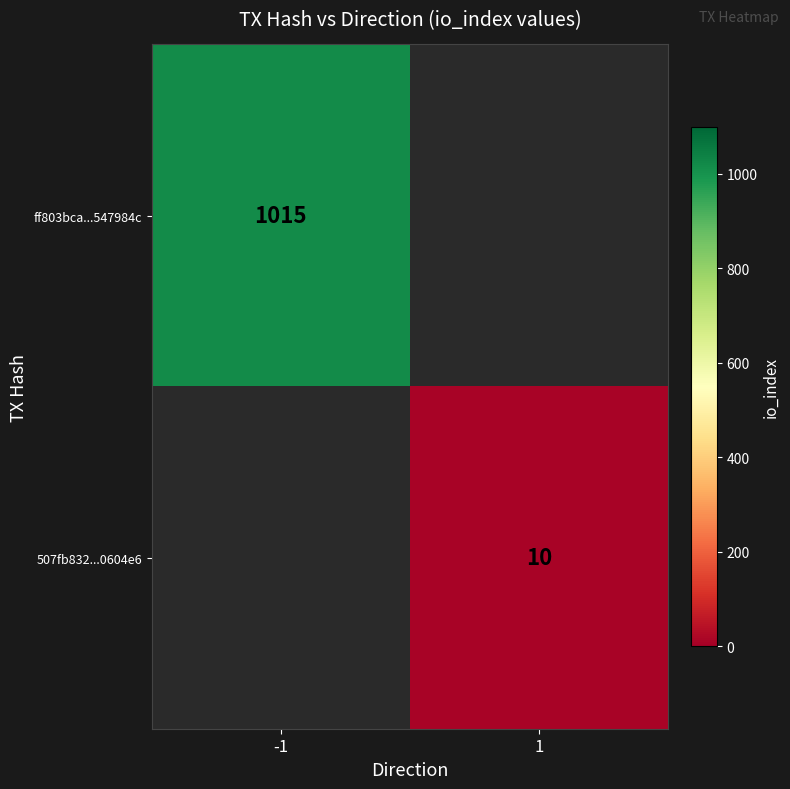

What is the smallest value displayed?

10.0